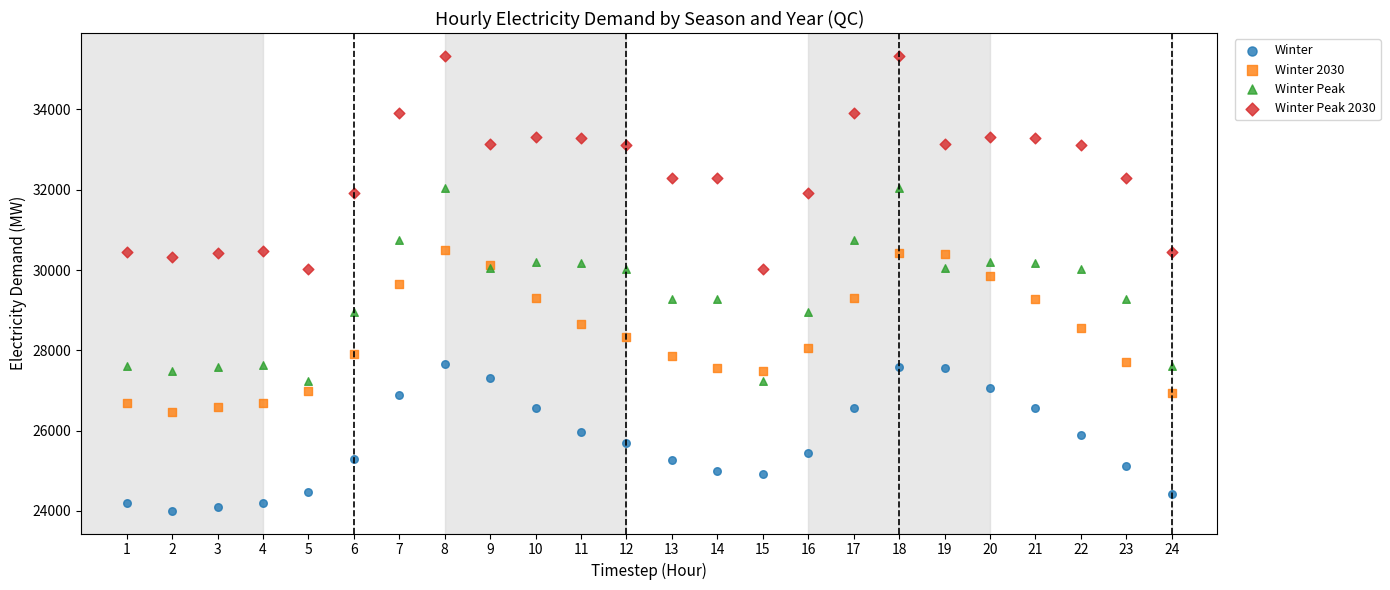

Which series contains the lowest Y value?

Winter